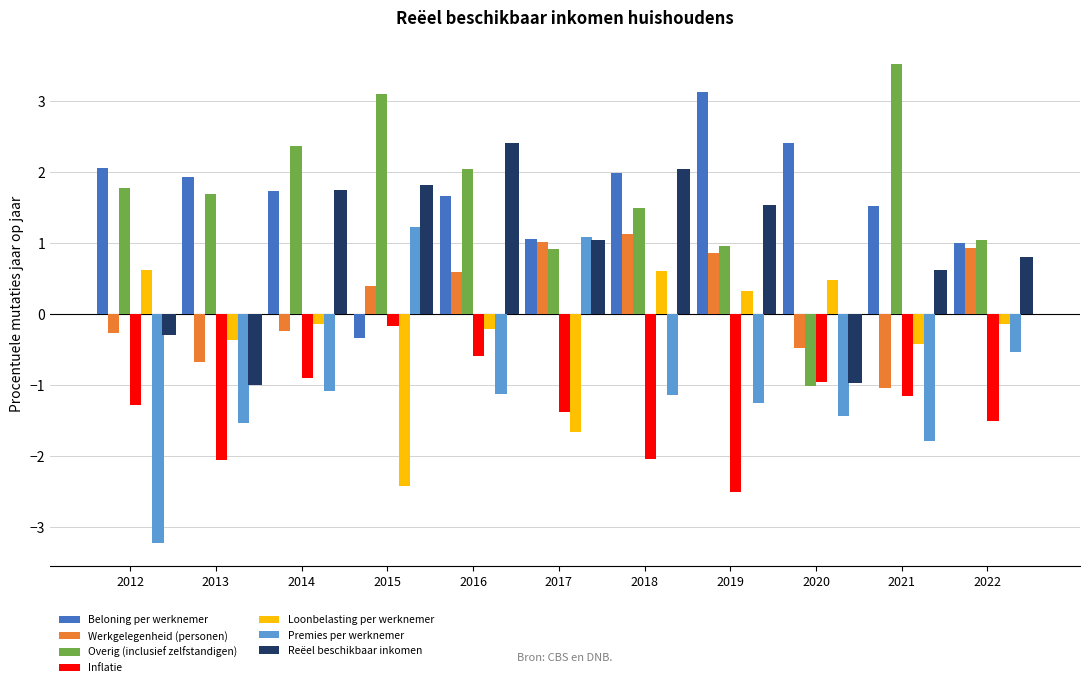

At which label does Premies per werknemer reach its peak?

2015